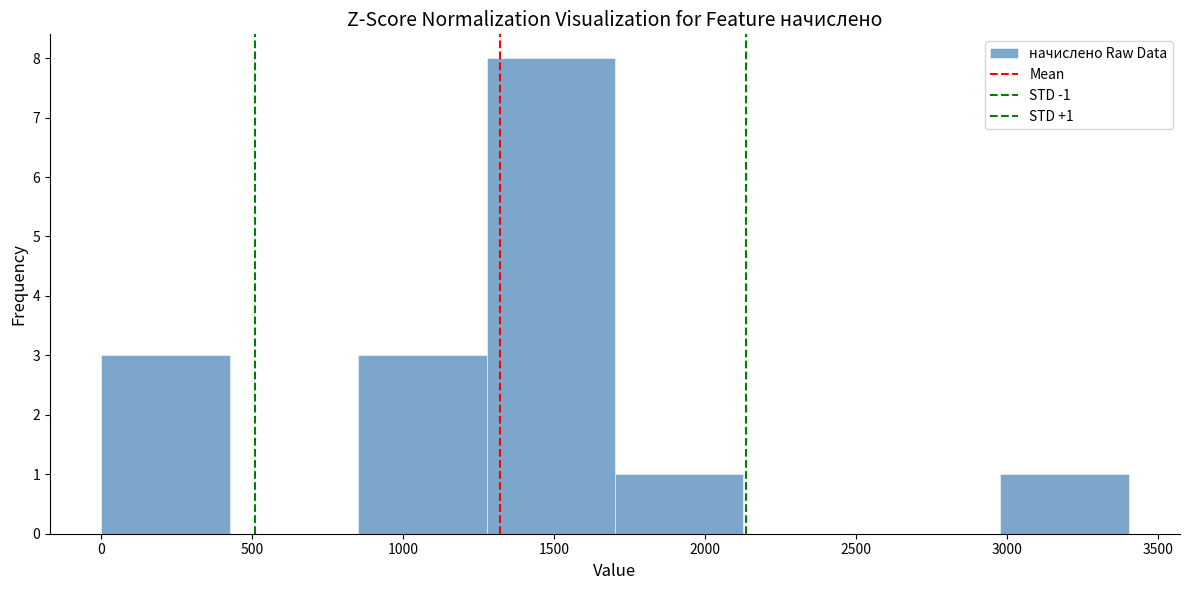

Which range on the x-axis has the tallest bar?

1300 to 1700